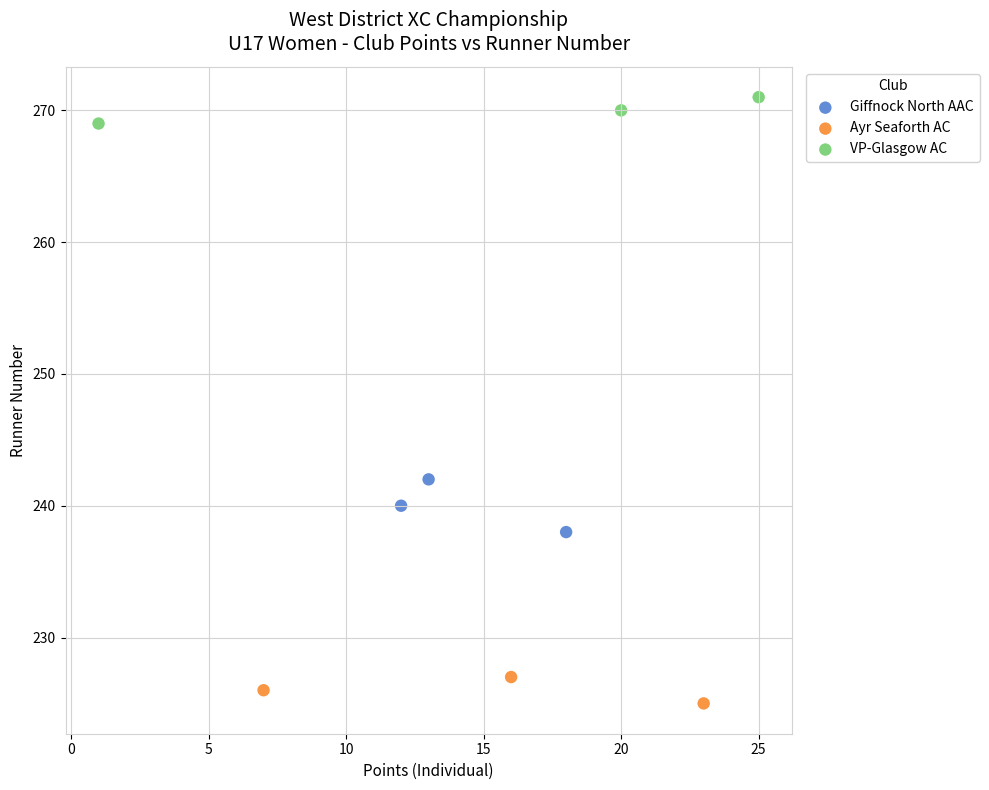

Which series reaches the maximum Y coordinate?

VP-Glasgow AC